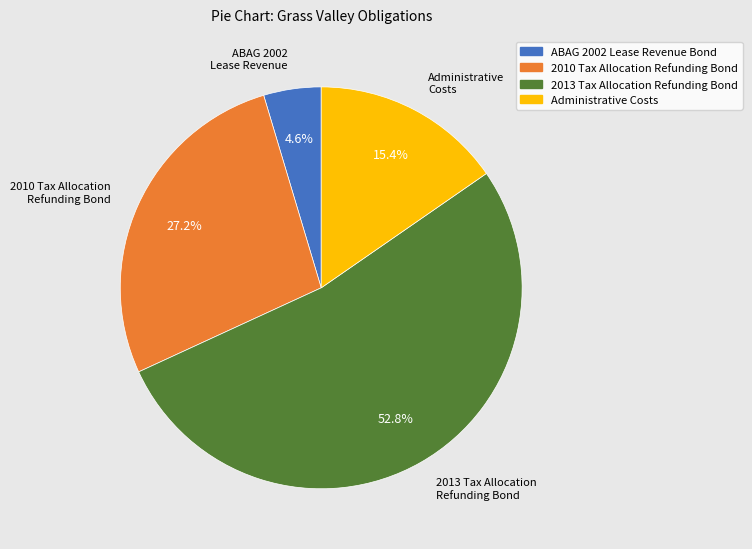

Rank the categories by value from highest to lowest.

2013 Tax Allocation Refunding Bond, 2010 Tax Allocation Refunding Bond, Administrative Costs, ABAG 2002 Lease Revenue Bond